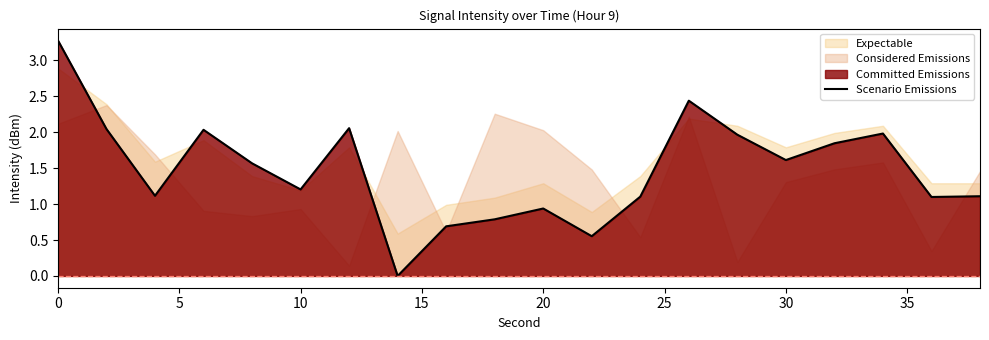

The value of Scenario Emissions at 20 is 1.3. True or false?

False